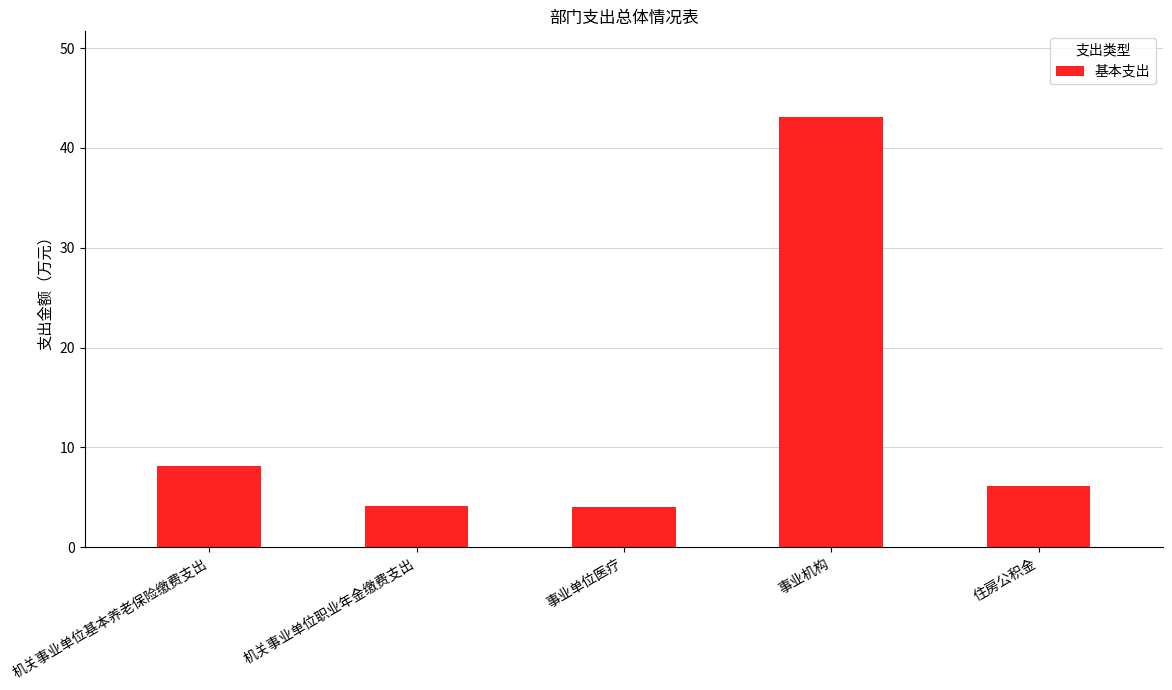

The value at 事业单位医疗 is 6.9. True or false?

False